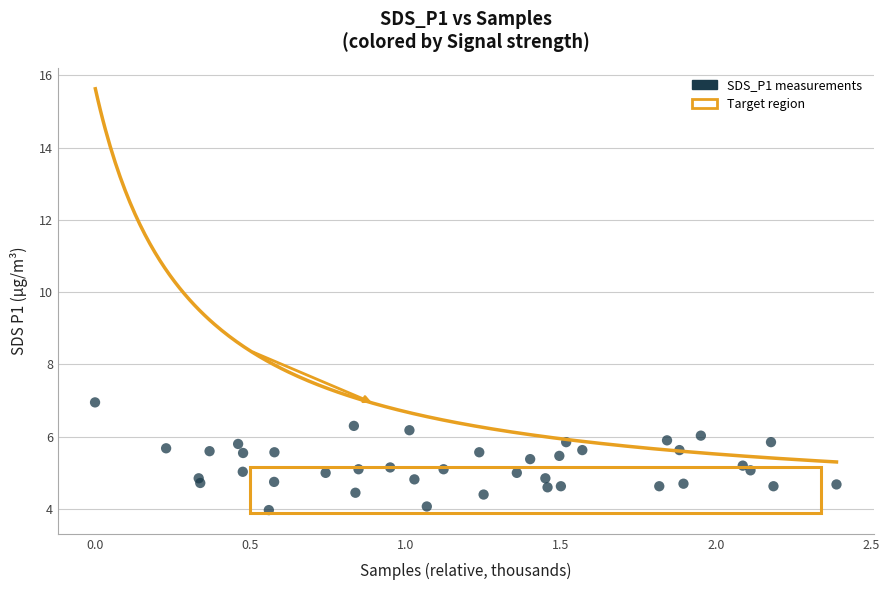

What is the range of Y values (max minus min)?

3.0